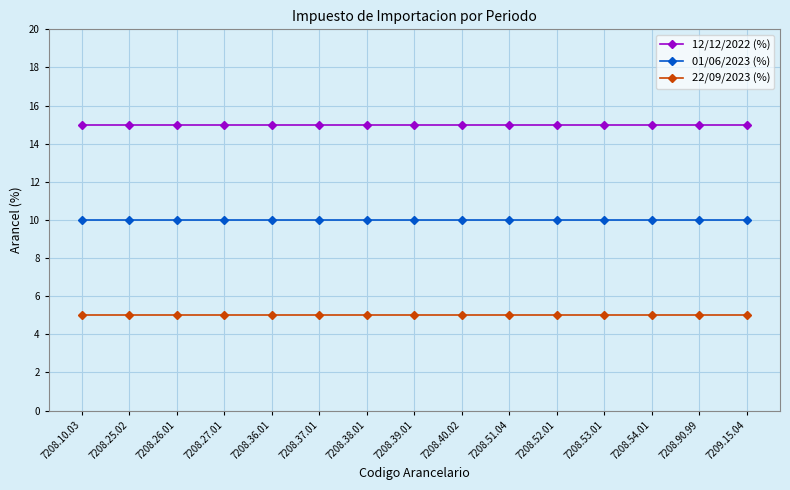

What position from the right is 7208.90.99?

2